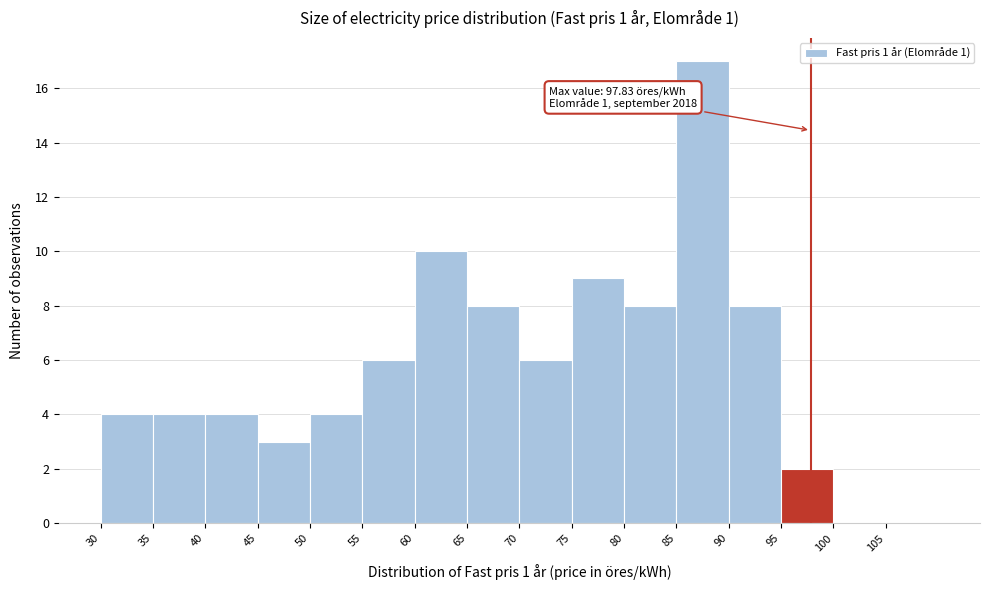

Over which range of the x-axis is the bar tallest?

85 to 90